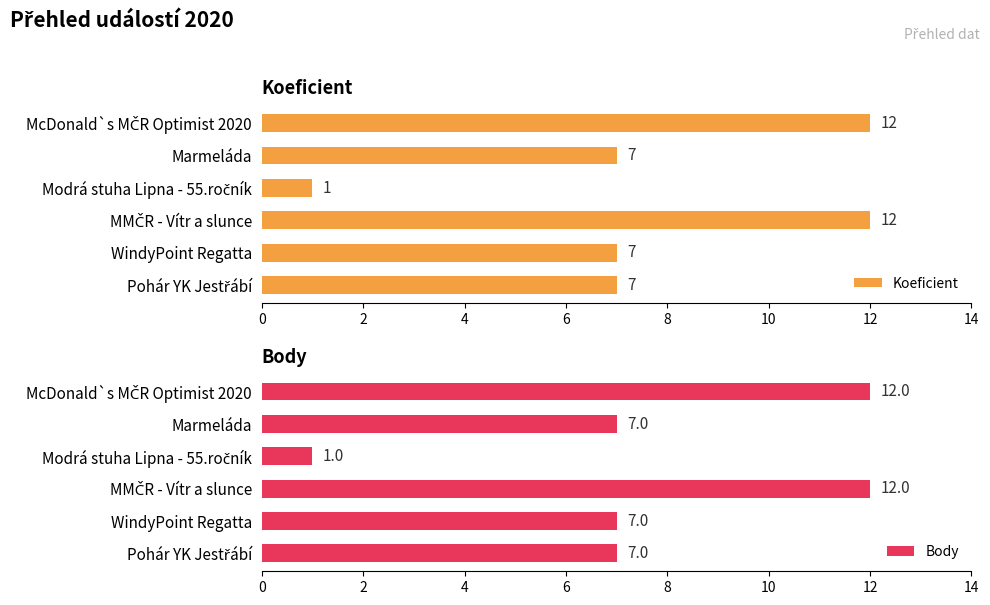

The value of Koeficient at WindyPoint Regatta is 2. True or false?

False